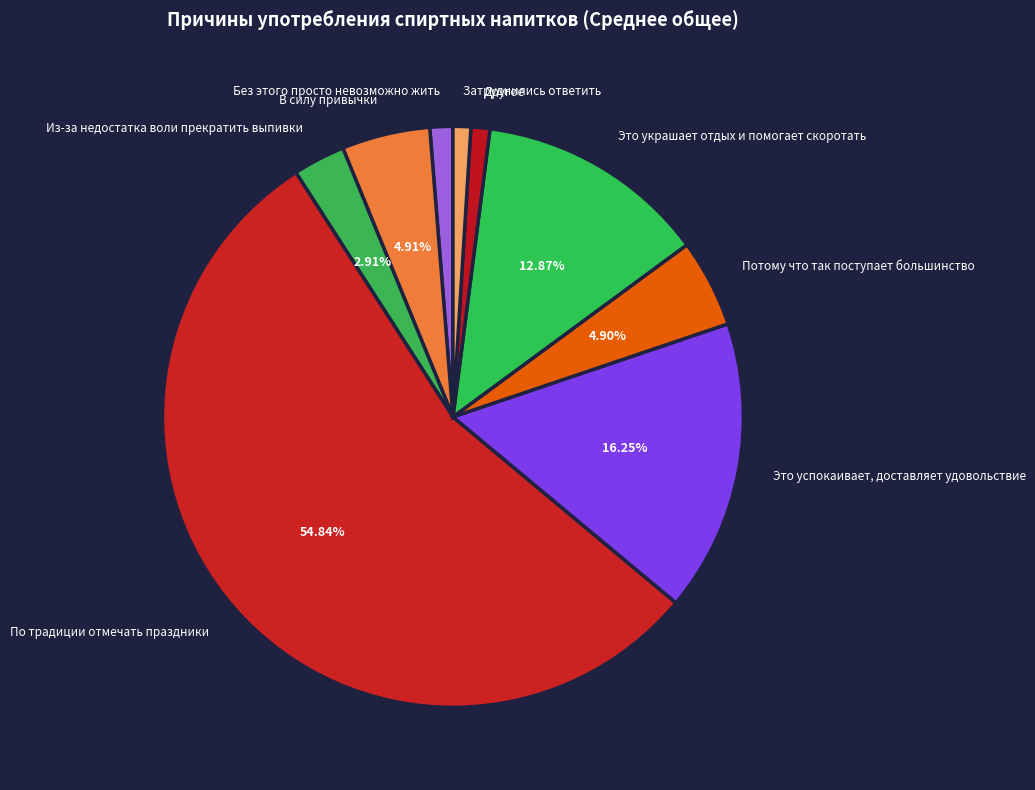

What is the ratio of the value at Потому что так поступает большинство to the value at Затруднились ответить?

5.0